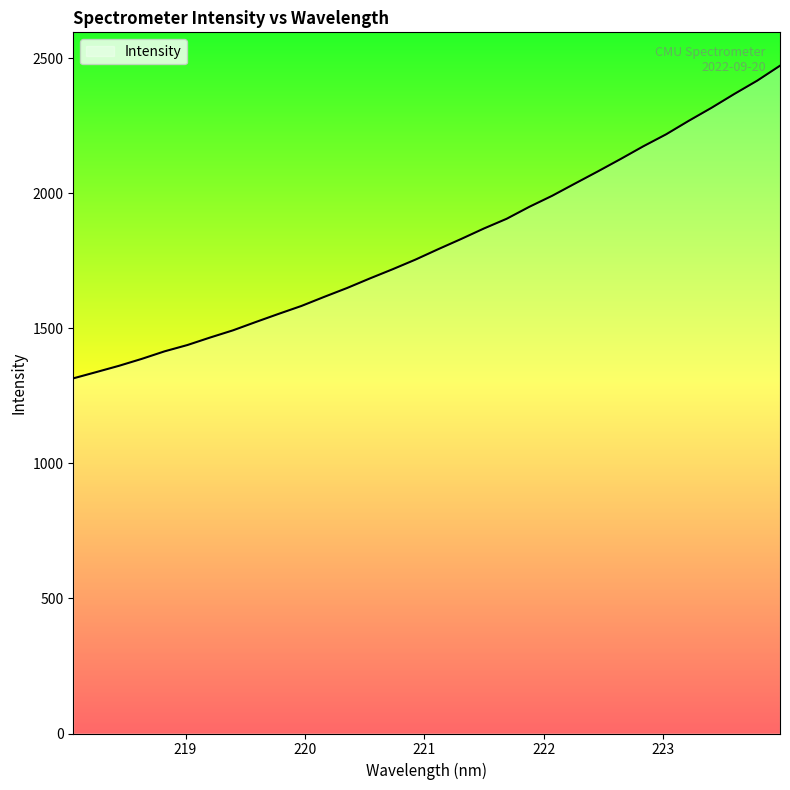

True or false: the data has more than 0 interior local peaks.

False